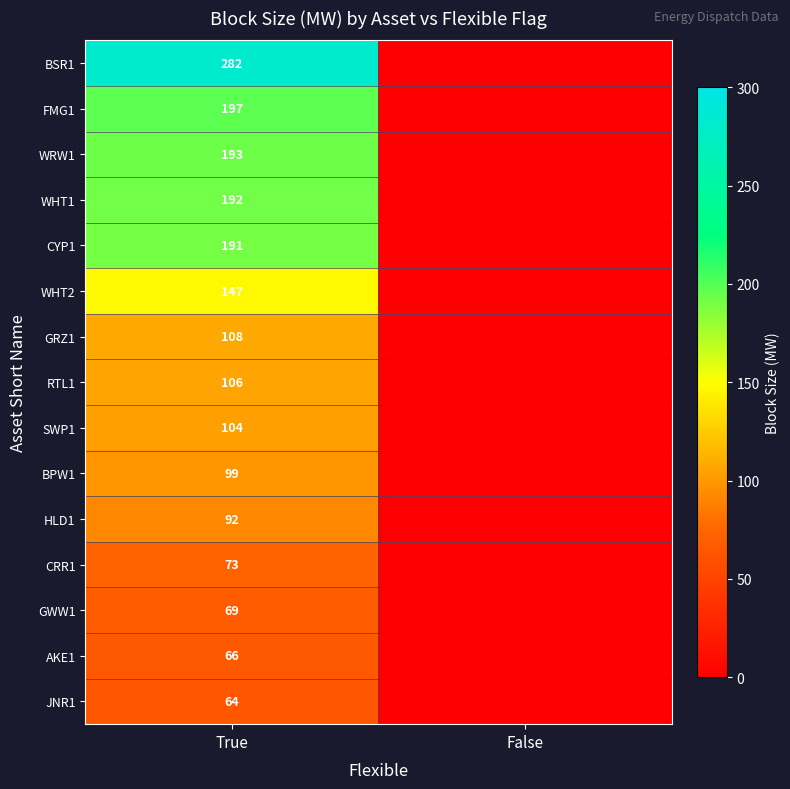

What is the difference between the highest and lowest values at True?

218